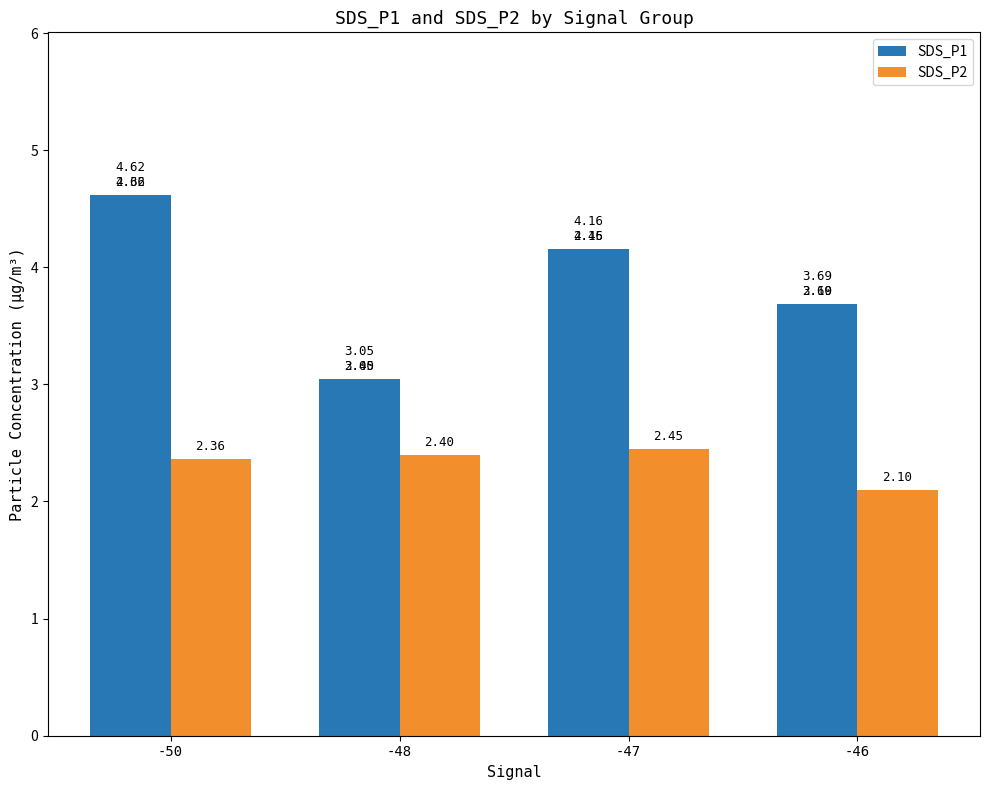

What is the difference between the maximum and minimum values in the SDS_P1 series?

1.6